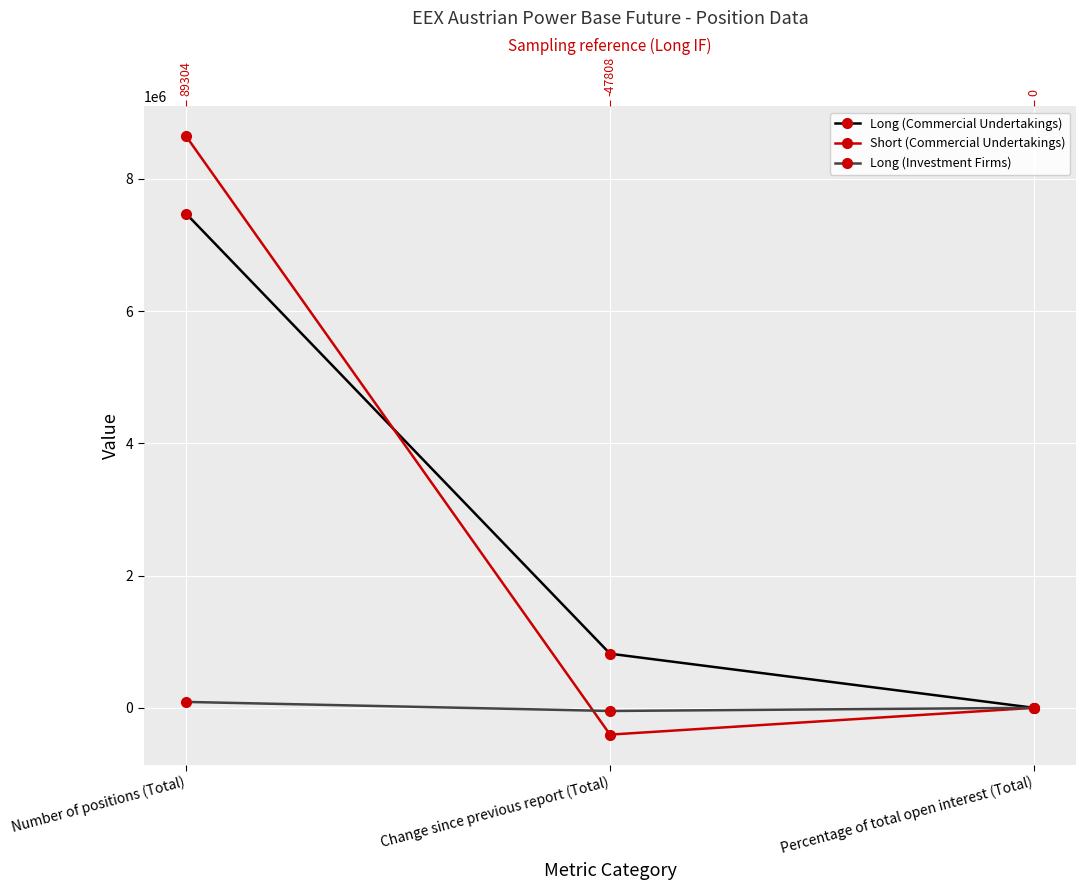

What is the total value across all series at Number of positions (Total)?

16209667.0